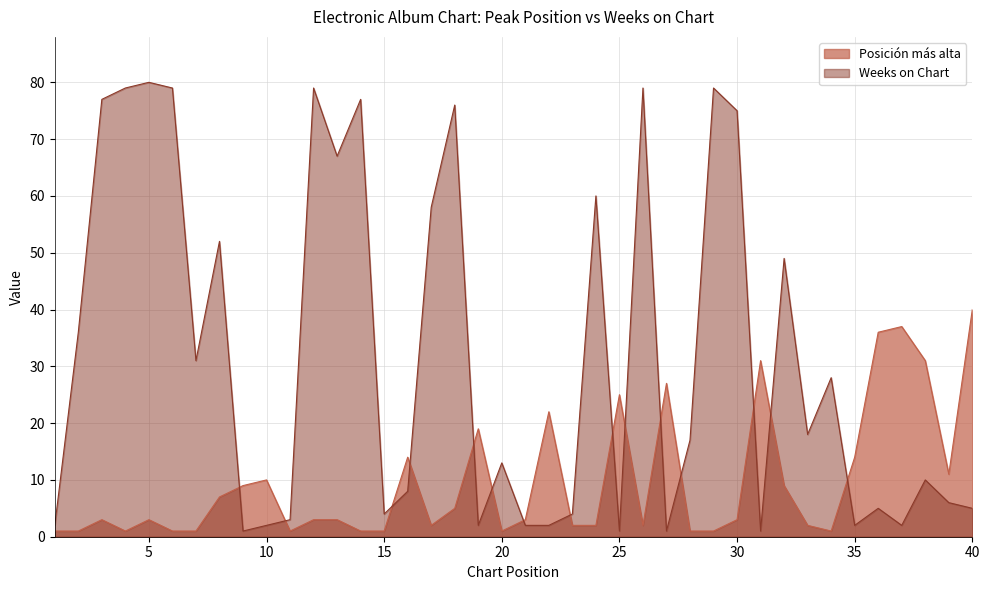

What is the minimum value shown in the chart?

1